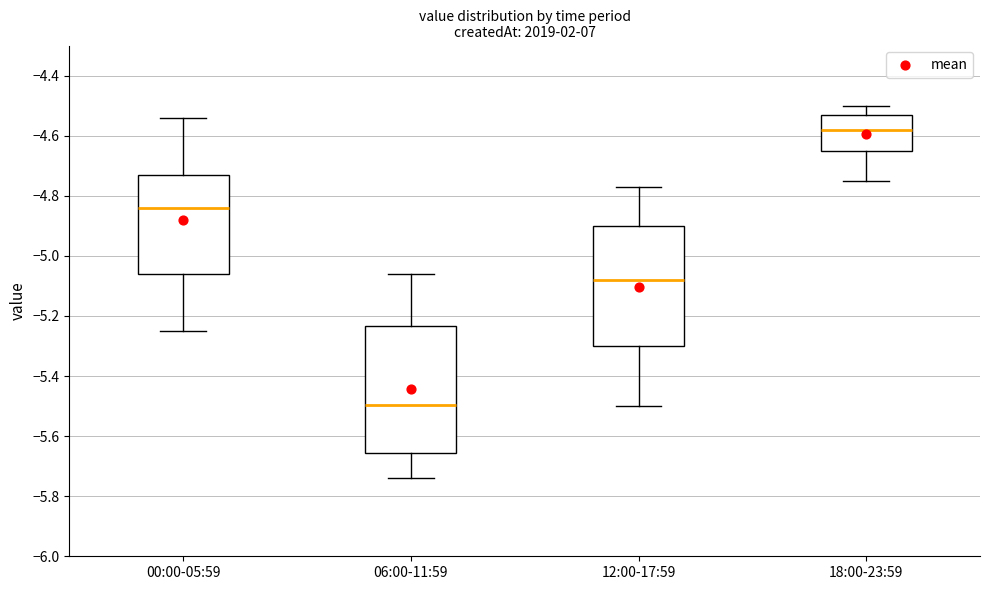

Which box has the lowest median line?

06:00-11:59